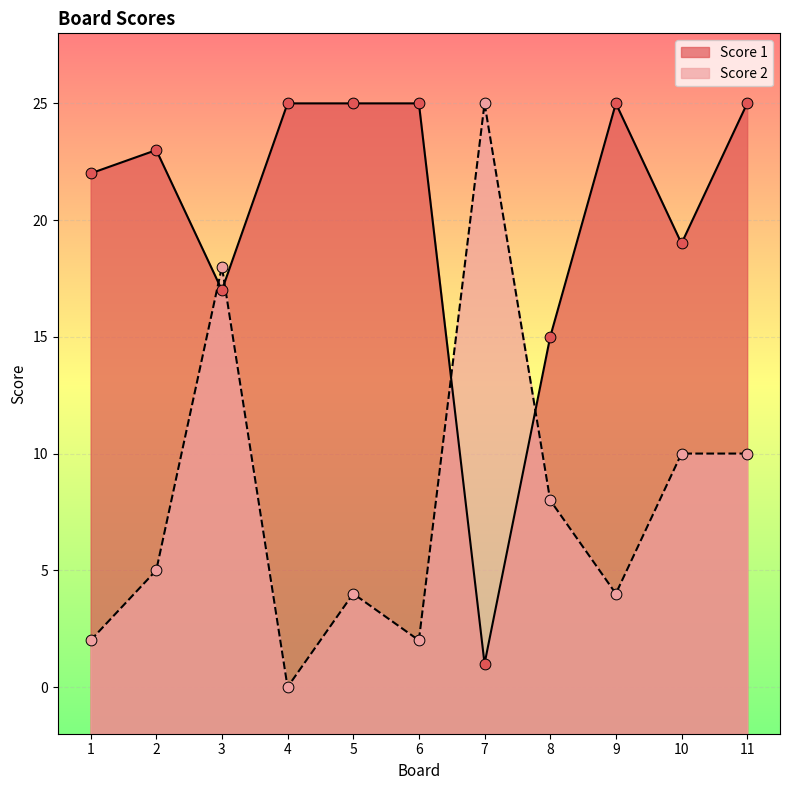

What is the total value across all series at 3?

35